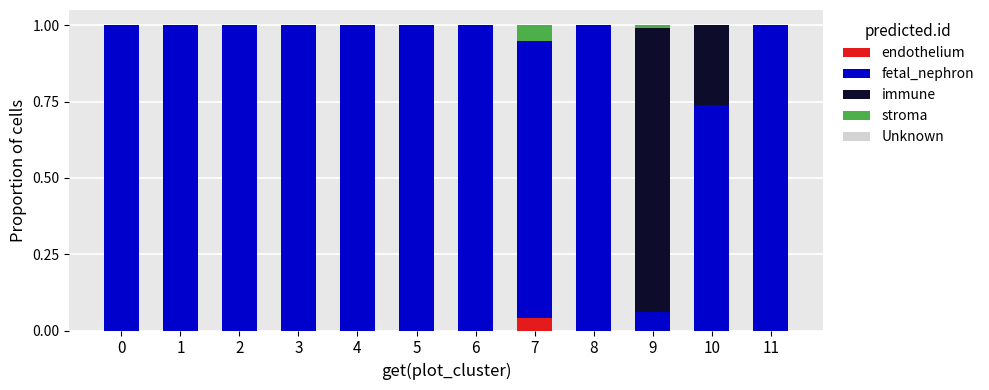

True or false: stroma has a value of 0.0 at 9.

False